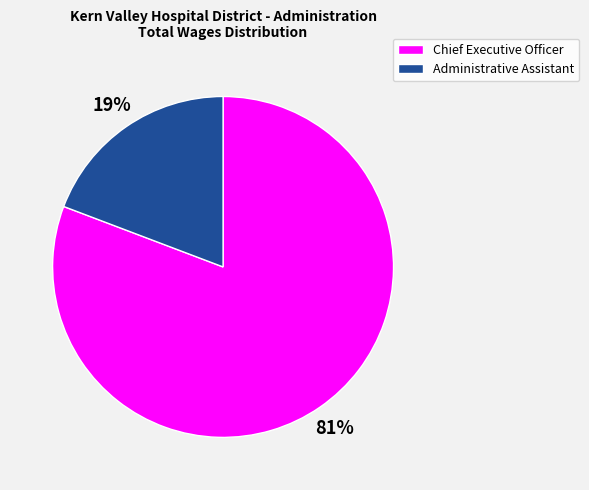

What is the smallest slice in the pie chart?

Administrative Assistant